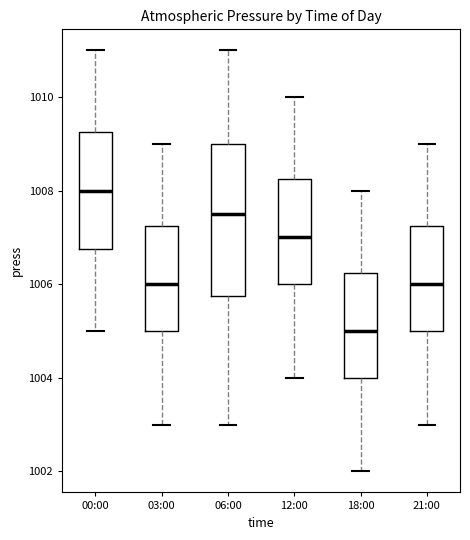

Comparing the boxes themselves (not the whiskers), which one is the tallest?

06:00